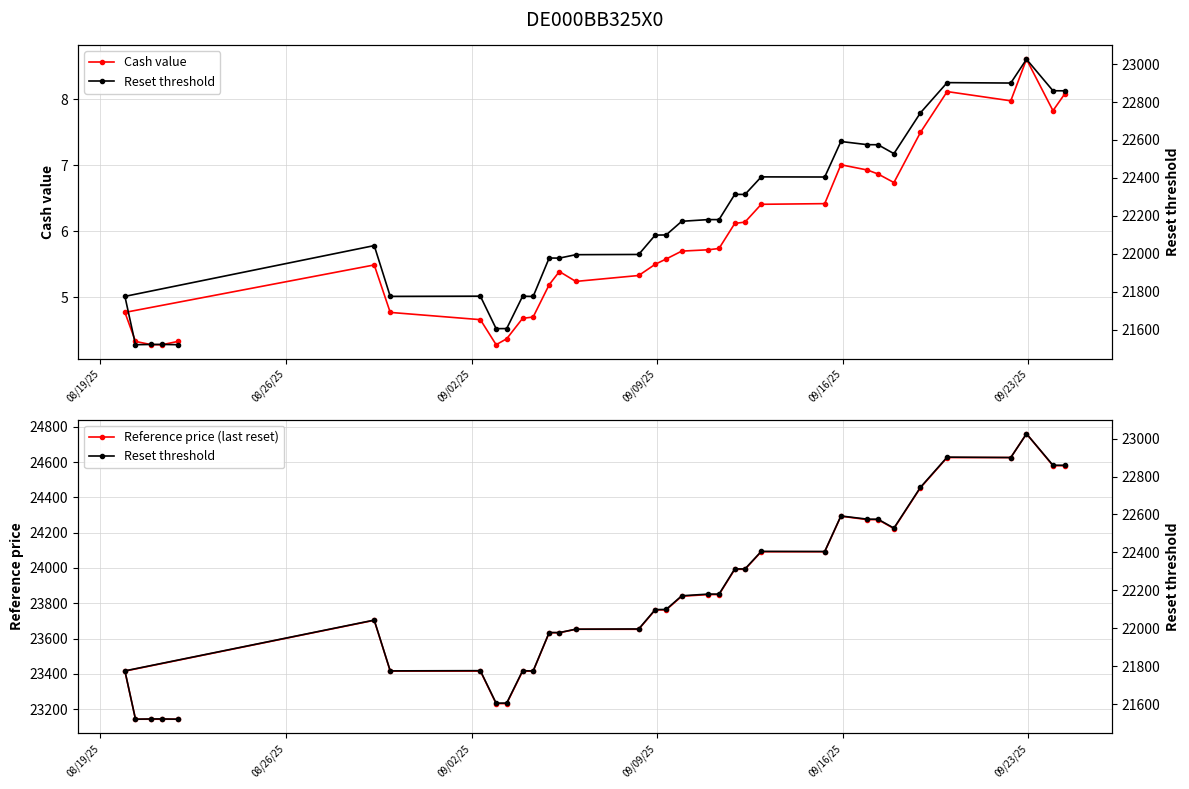

What are all the series names shown in the legend?

Cash value, Reference price (last reset), Reset threshold